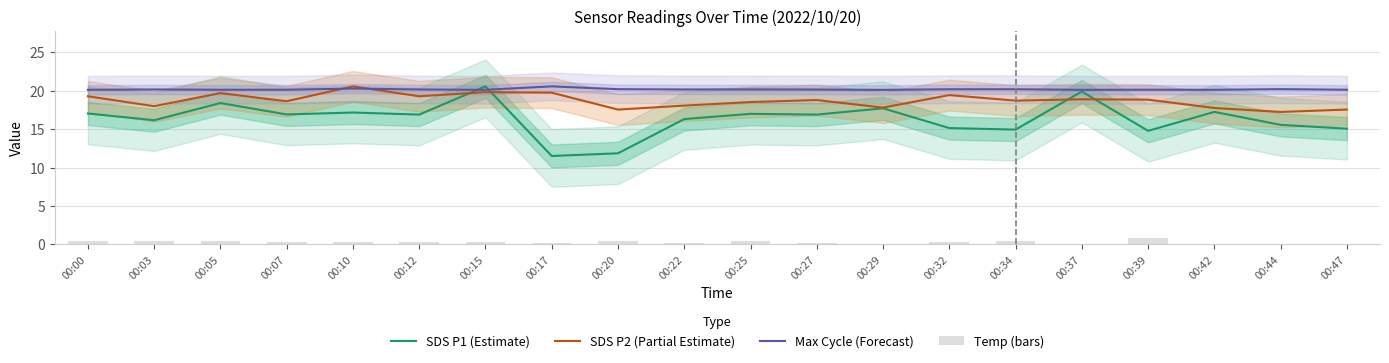

Reading left to right, list all the values displayed in this chart.

SDS P1 (Estimate): 17.0	16.1	18.4	16.9	17.1	16.9	20.6	11.5	11.8	16.3	17.0	16.9	17.7	15.1	14.9	19.9	14.8	17.2	15.6	15.1
SDS P2 (Partial Estimate): 19.3	18.0	19.7	18.6	20.6	19.3	19.8	19.7	17.5	18.0	18.5	18.8	17.8	19.4	18.7	18.9	18.8	17.7	17.2	17.5
Max Cycle (Forecast): 20.1	20.1	20.1	20.1	20.3	20.1	20.1	20.6	20.2	20.1	20.1	20.1	20.1	20.2	20.2	20.1	20.1	20.1	20.2	20.1
Temp (bars): 0.4	0.4	0.4	0.3	0.3	0.3	0.3	0.2	0.4	0.2	0.5	0.2	0.1	0.3	0.5	0.1	0.8	0.0	0.0	0.0